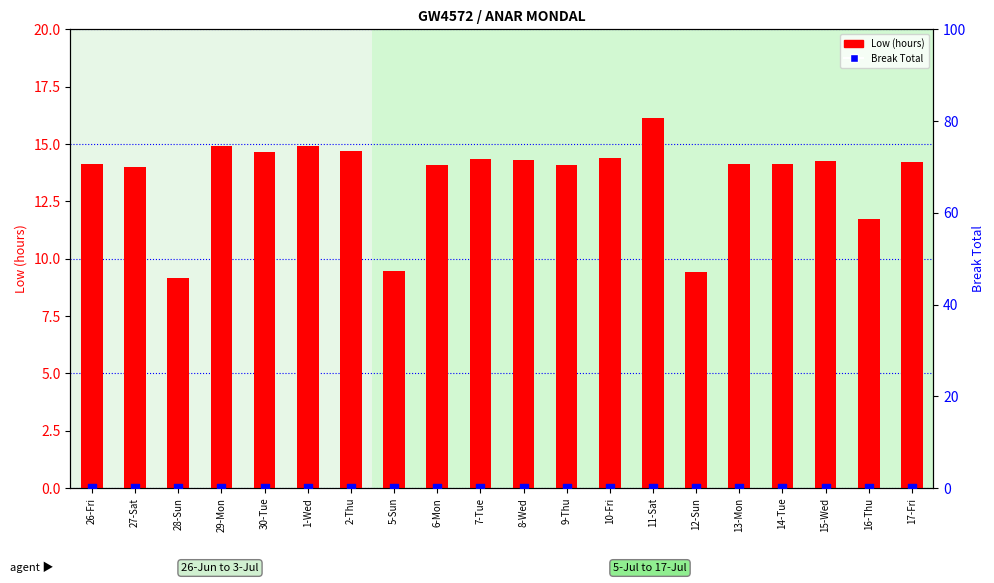

Which series has the largest total across all categories?

Low (hours)